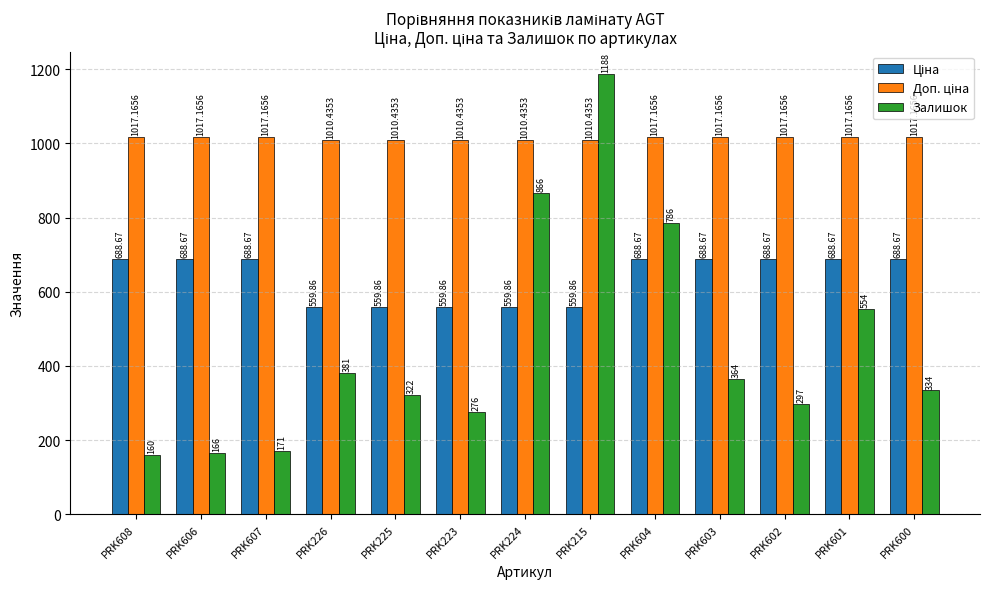

Which series has the widest spread of values?

Залишок